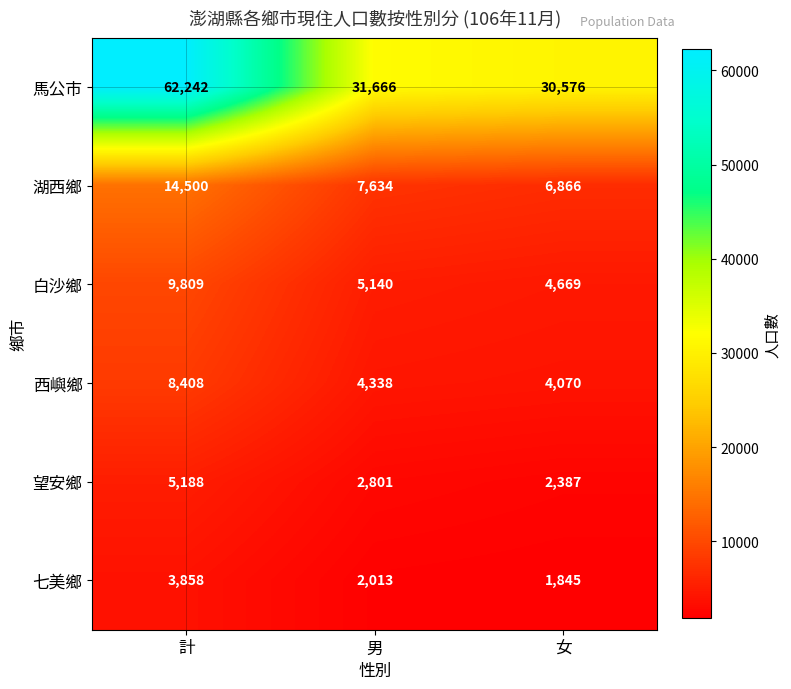

Reading left to right, transcribe all the data shown in this chart.

馬公市: 計=62242	男=31666	女=30576
湖西鄉: 計=14500	男=7634	女=6866
白沙鄉: 計=9809	男=5140	女=4669
西嶼鄉: 計=8408	男=4338	女=4070
望安鄉: 計=5188	男=2801	女=2387
七美鄉: 計=3858	男=2013	女=1845